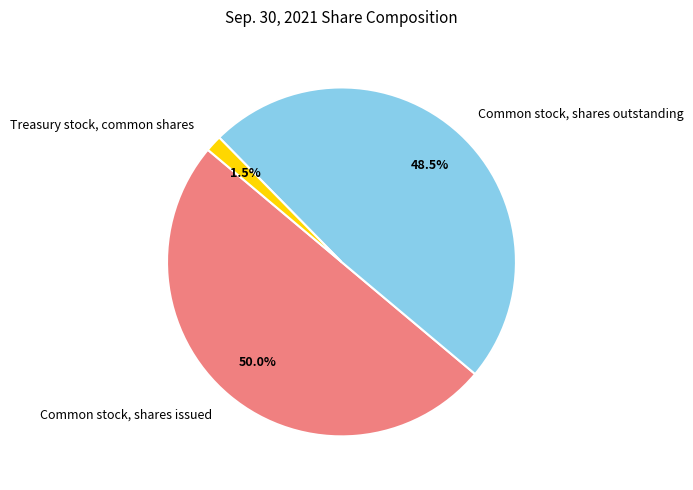

To the nearest percent, what is the average slice percentage?

33%